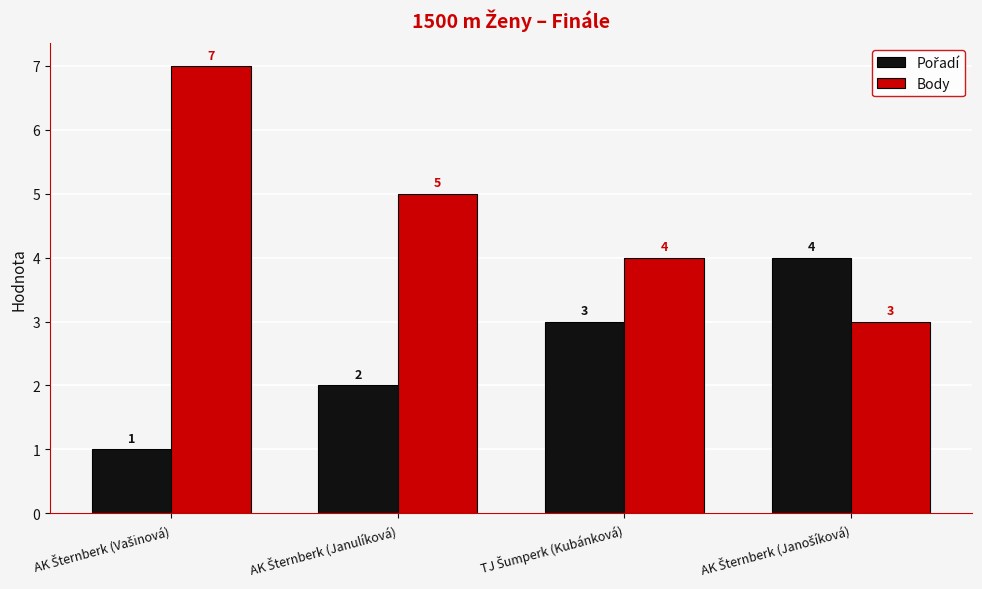

Which series has the largest total across all categories?

Body